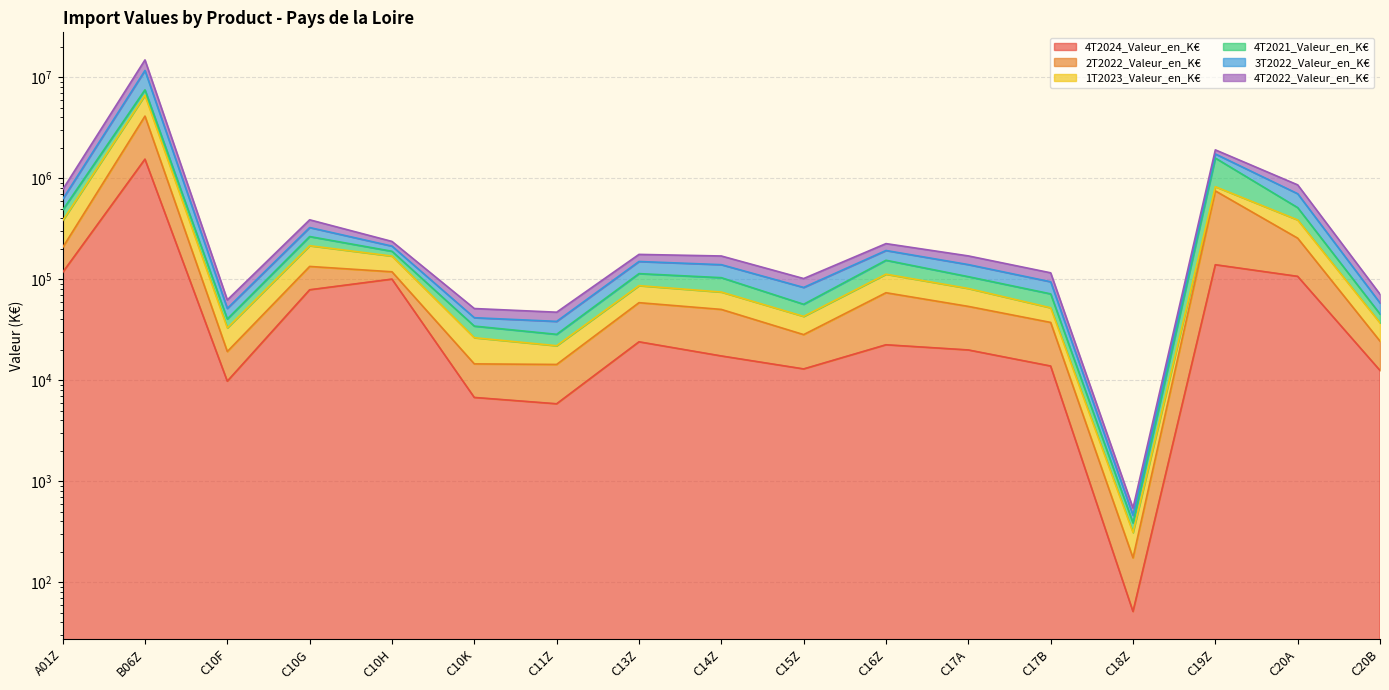

Where is the first local minimum for 4T2022_Valeur_en_K€?

C10F